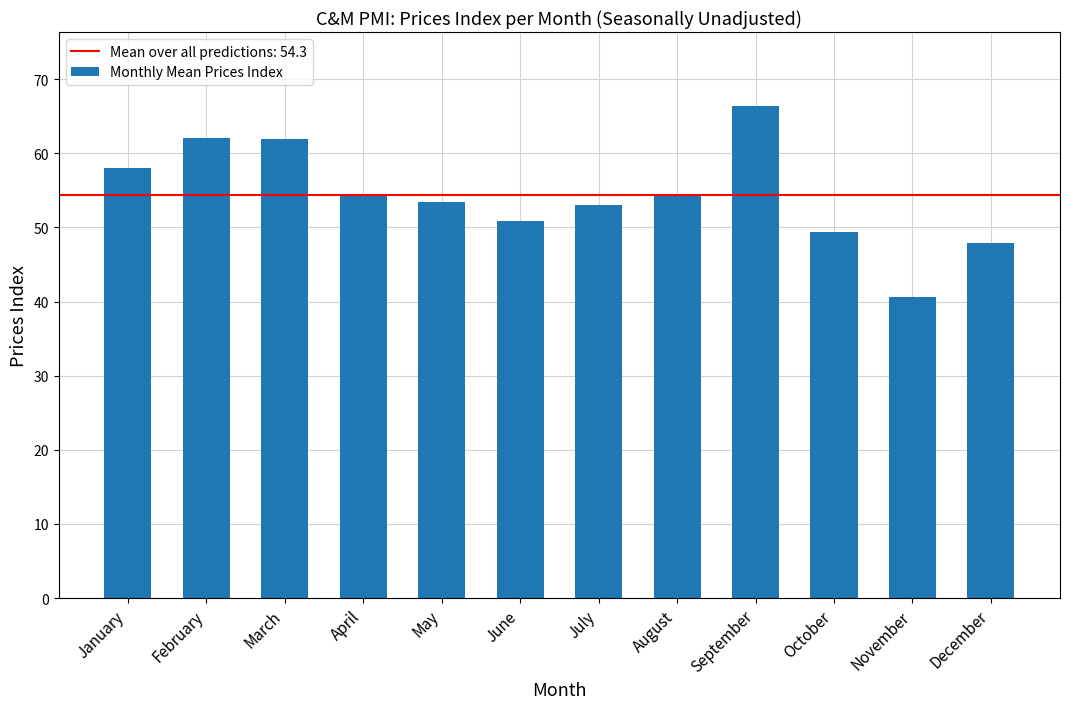

What is the minimum value shown in the chart?

40.6